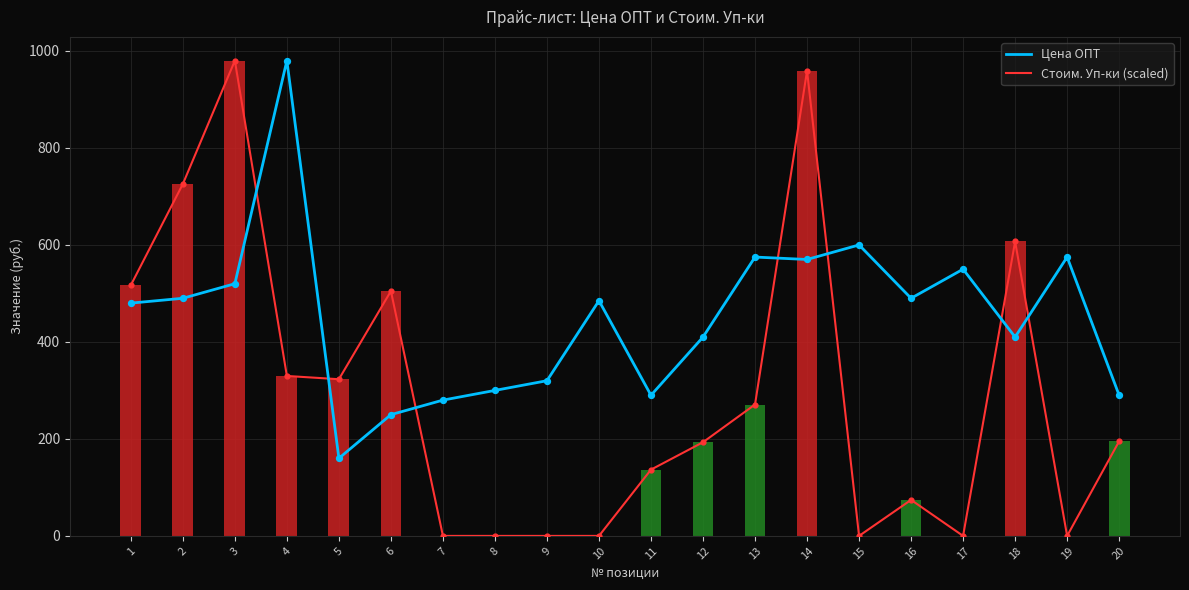

At which category is the sum across all series the highest?

14